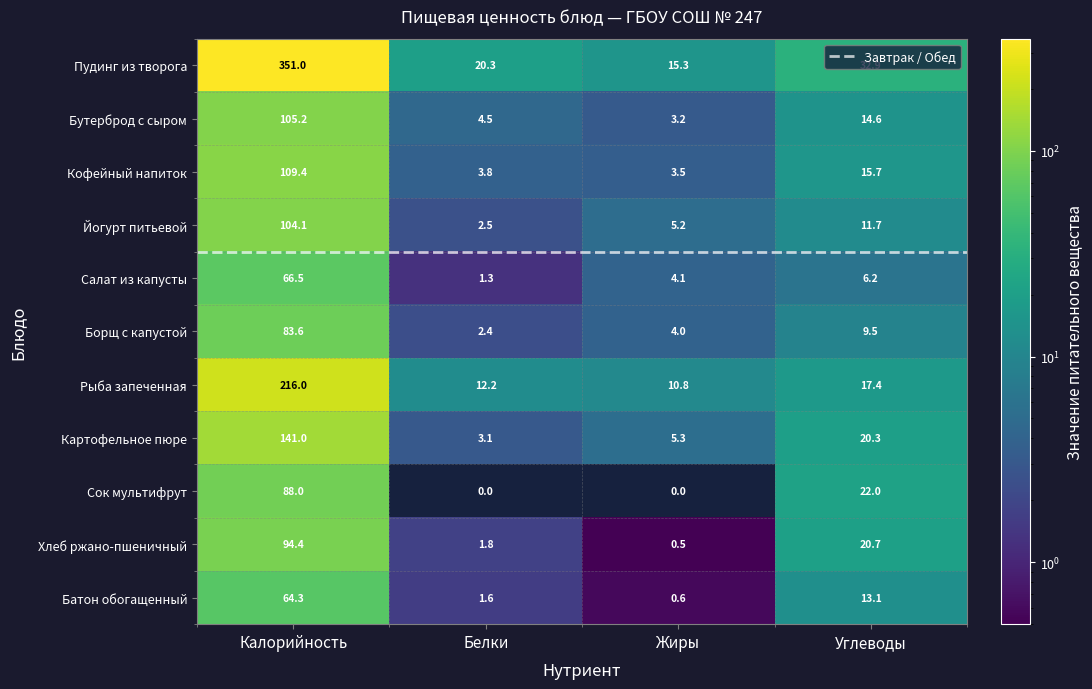

How many data points in Пудинг из творога are above 32?

2